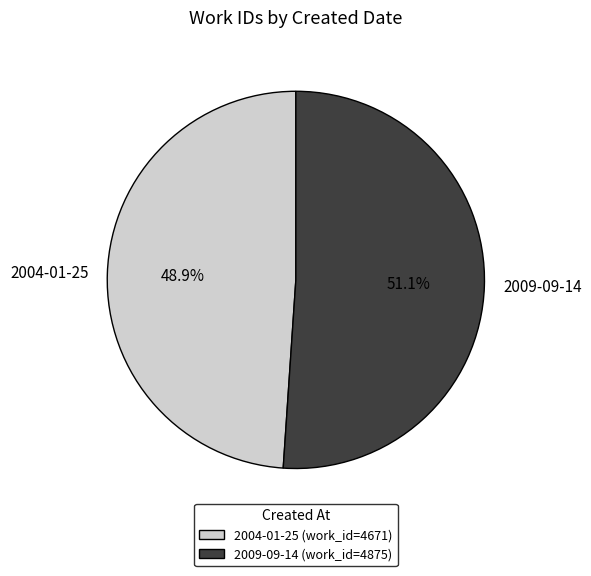

Is there a majority slice in this chart?

Yes